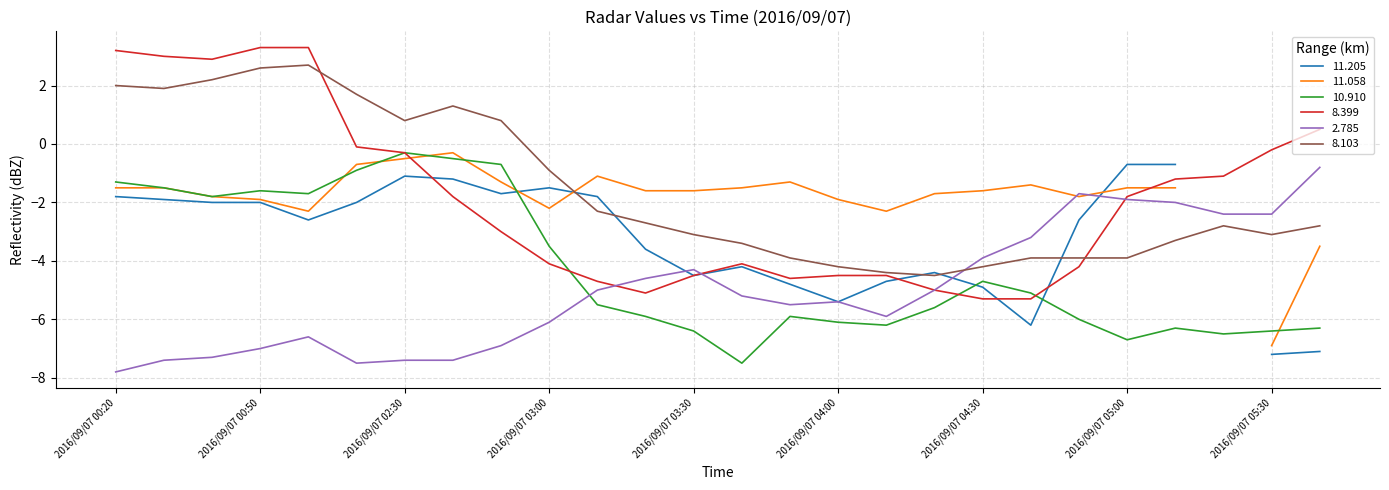

What is the difference between the highest and lowest values at 2016/09/07 05:20?

5.4